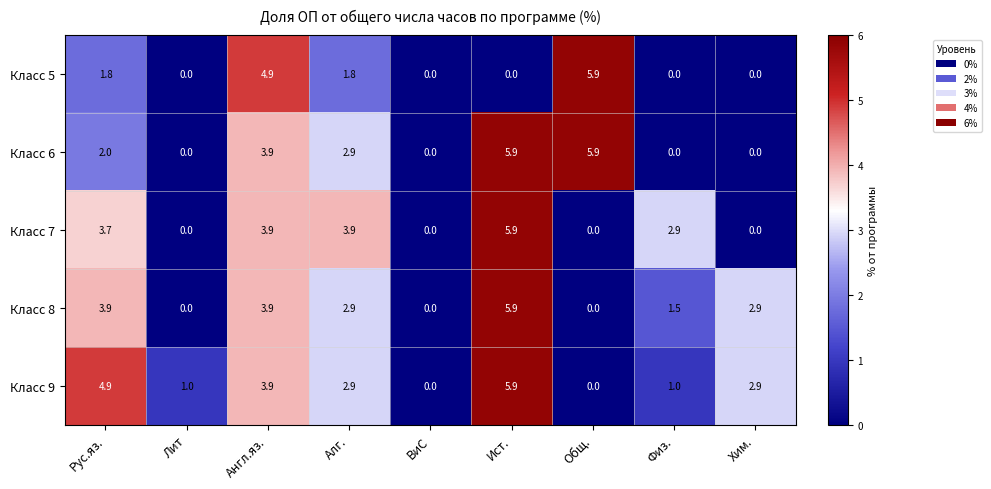

Is the value of Класс 8 at Хим. greater than the value of Класс 5 at Рус.яз.?

Yes